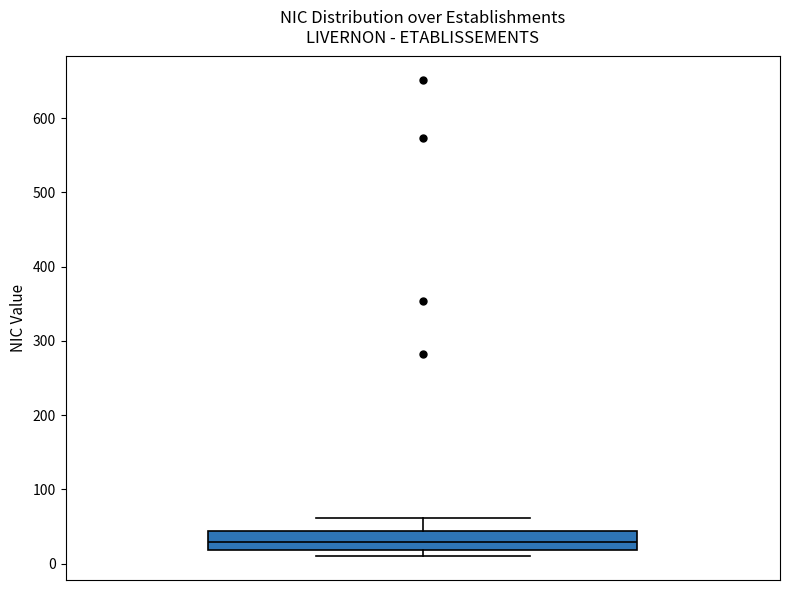

Transcribe this box plot: give where the median line is, the range the box spans, and where the two whiskers end, as read against the y-axis. The values are not printed on the chart, so give them approximately, as read against the axis.

median 30, box 20 to 40, whiskers 10 to 60